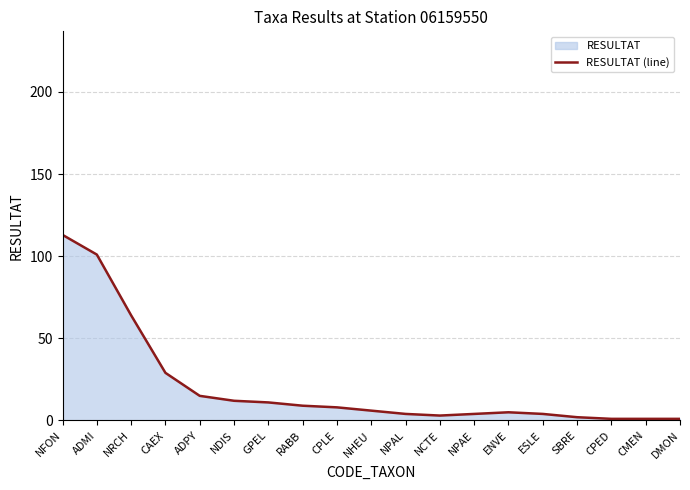

What is the difference between the values at ADPY and NFON?

98